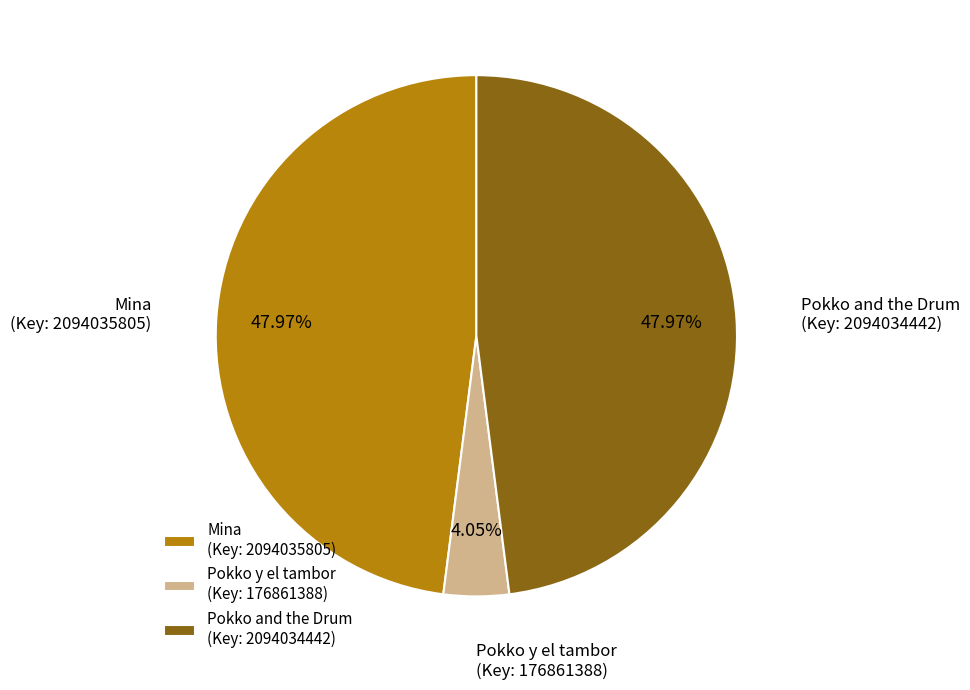

Does any single category account for the majority?

No